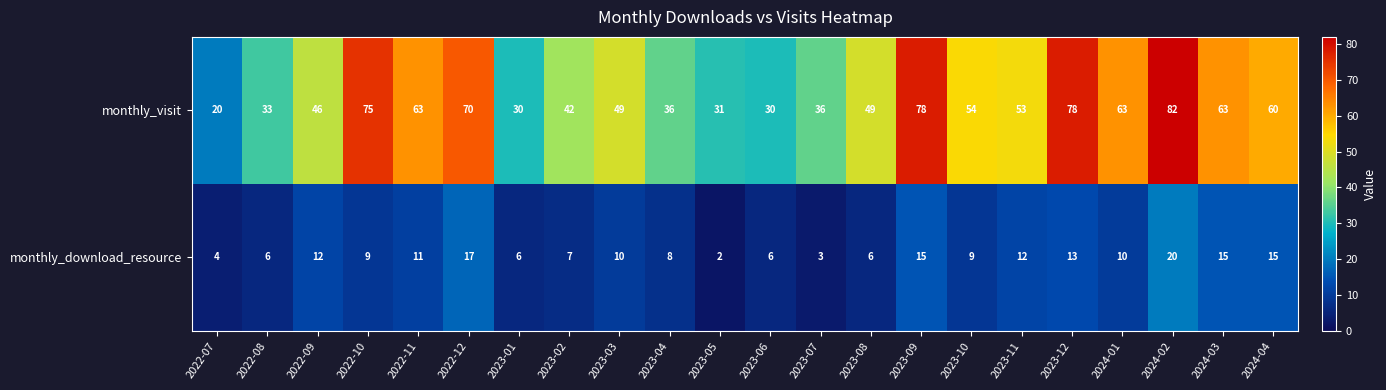

What is the average value of the monthly_visit series?

52